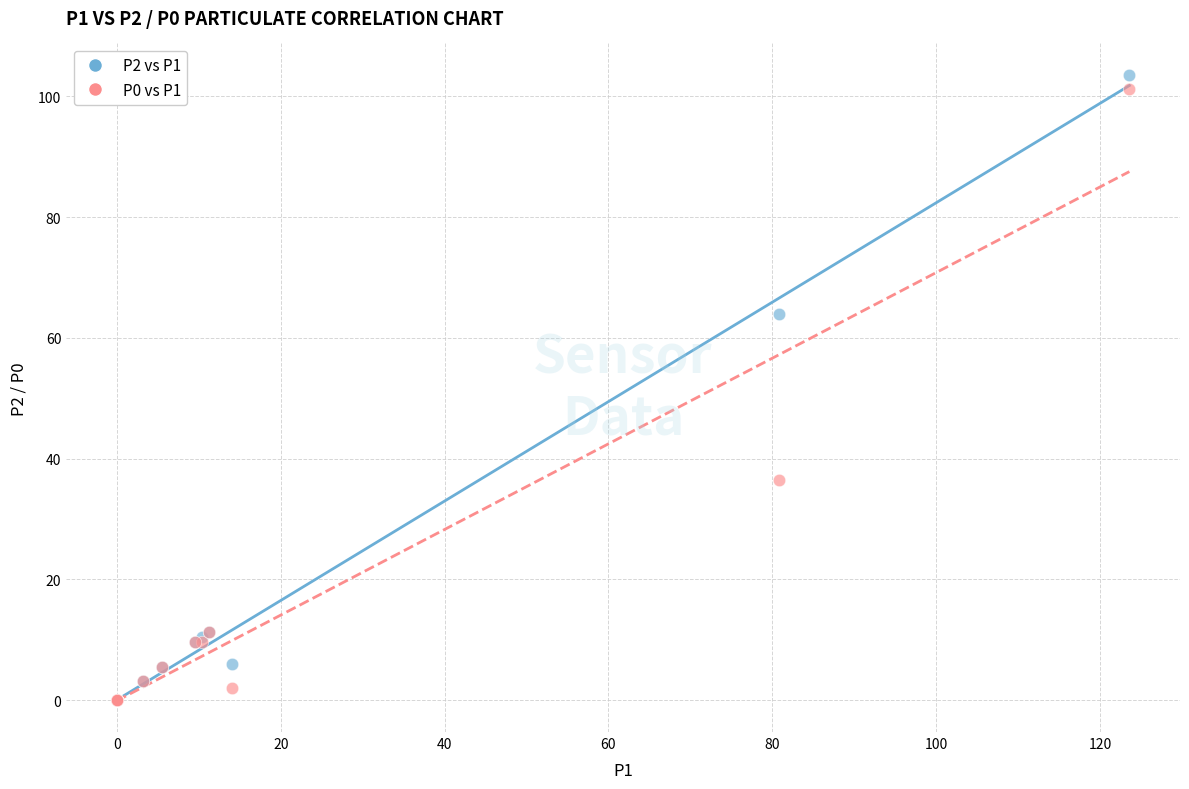

Across all series, what Y value is closest to 51?

64.0